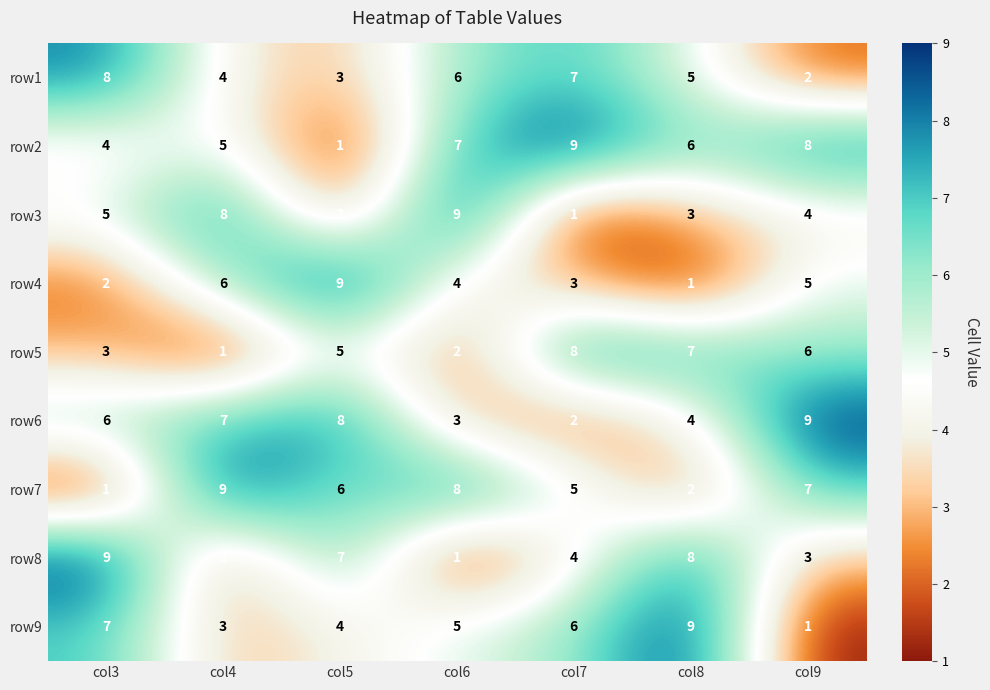

At which label does row4 reach its minimum?

col8